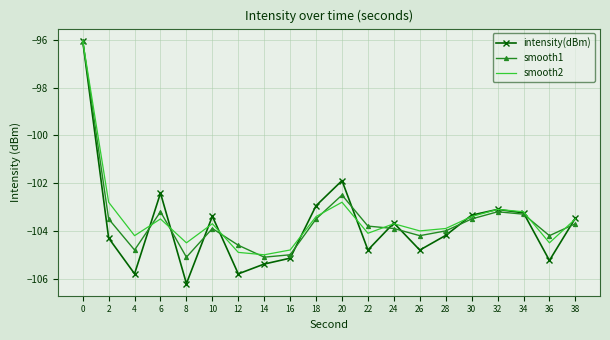

True or false: intensity(dBm) and smooth2 cross at least once.

True